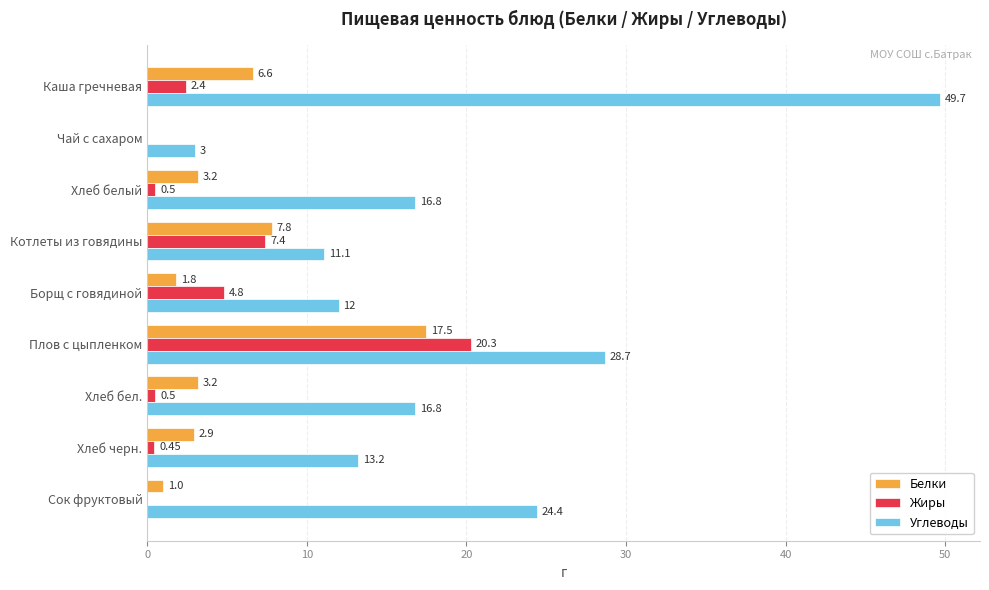

What is the sum of all Жиры values?

36.4